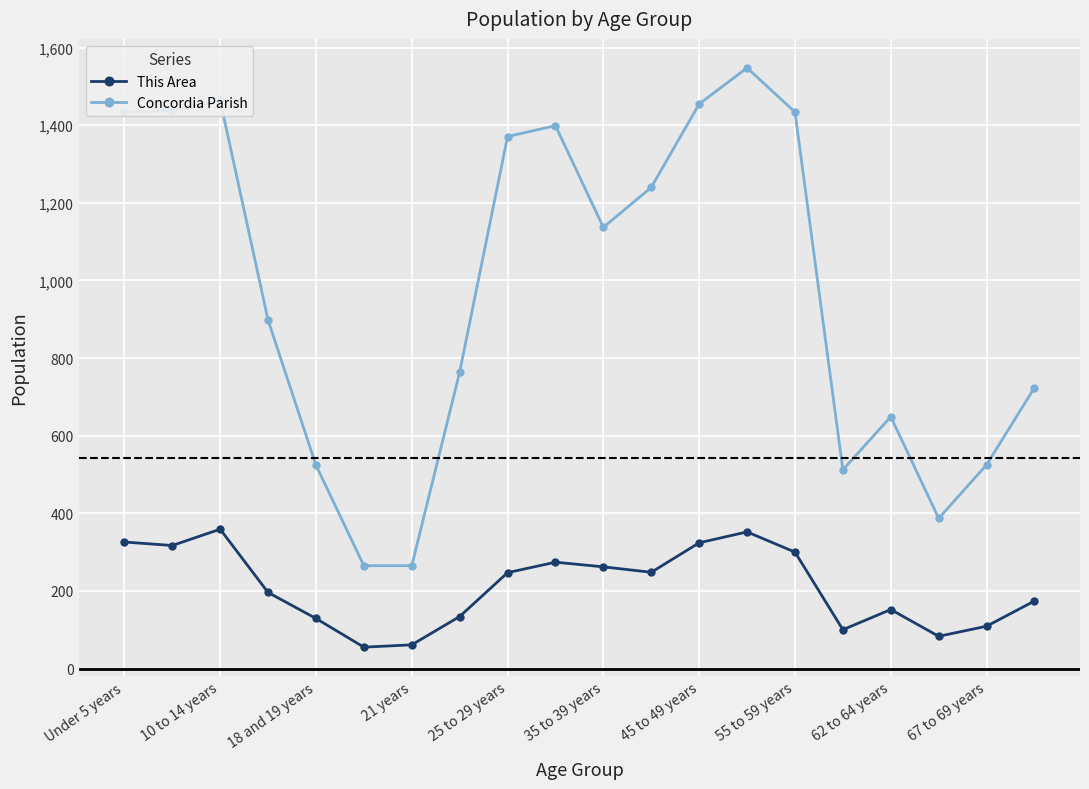

How many values in the This Area series are below 247?

10